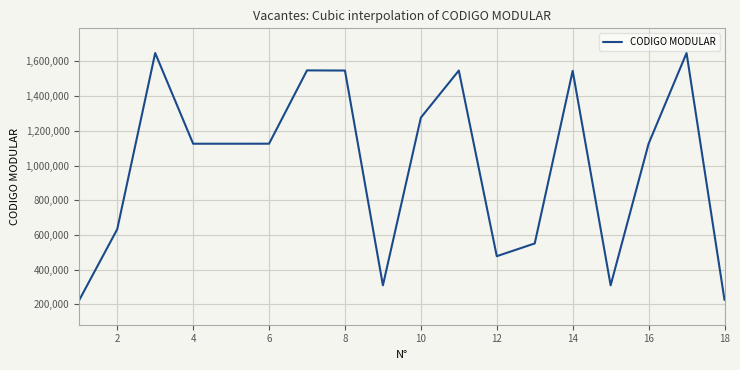

Count the number of categories in the chart.

18